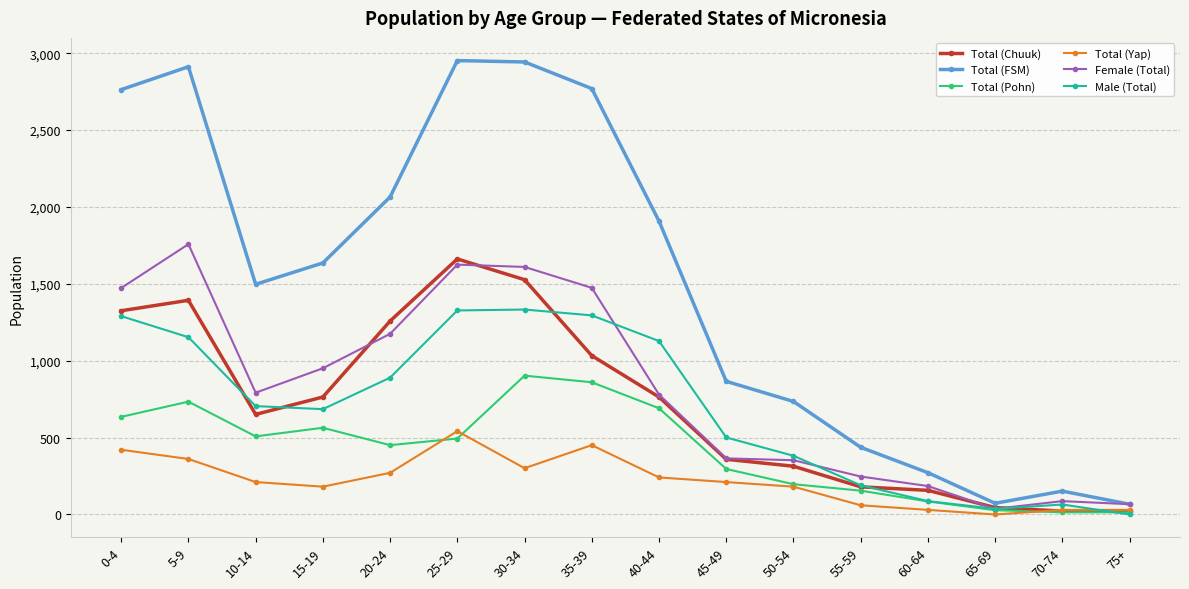

What is the maximum value for Total (Chuuk)?

1662